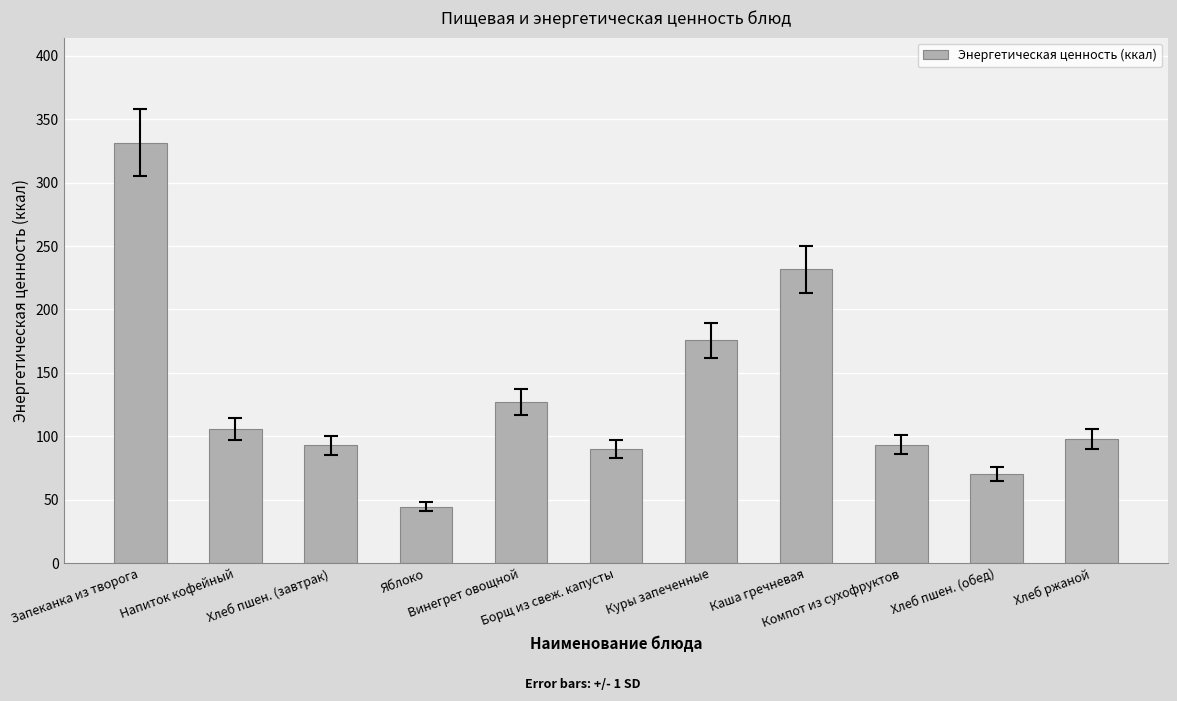

What is the label of the 3rd bar from the right?

Компот из сухофруктов